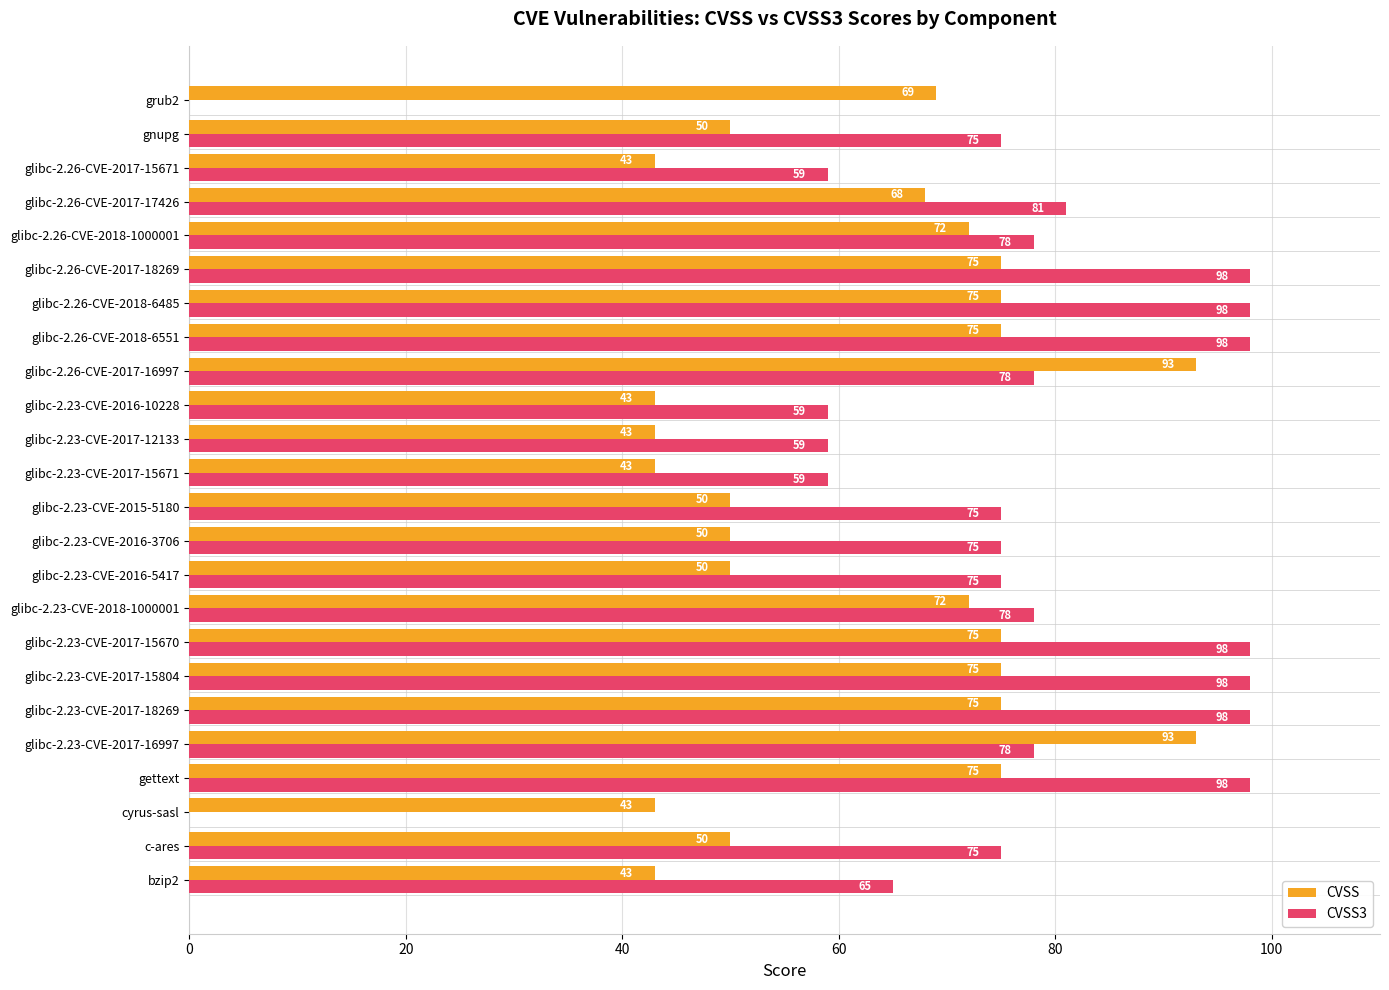

How many values in CVSS3 are above zero?

22